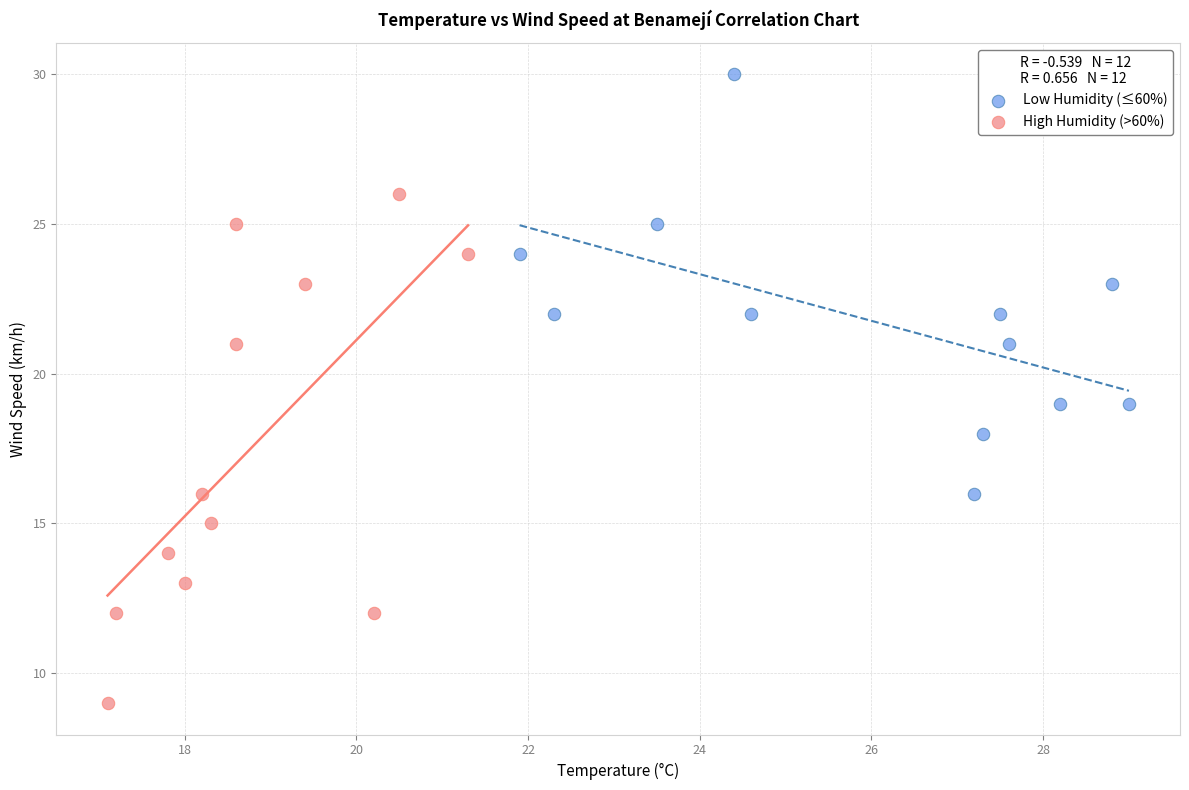

Which series reaches the minimum Y coordinate?

High Humidity (>60%)